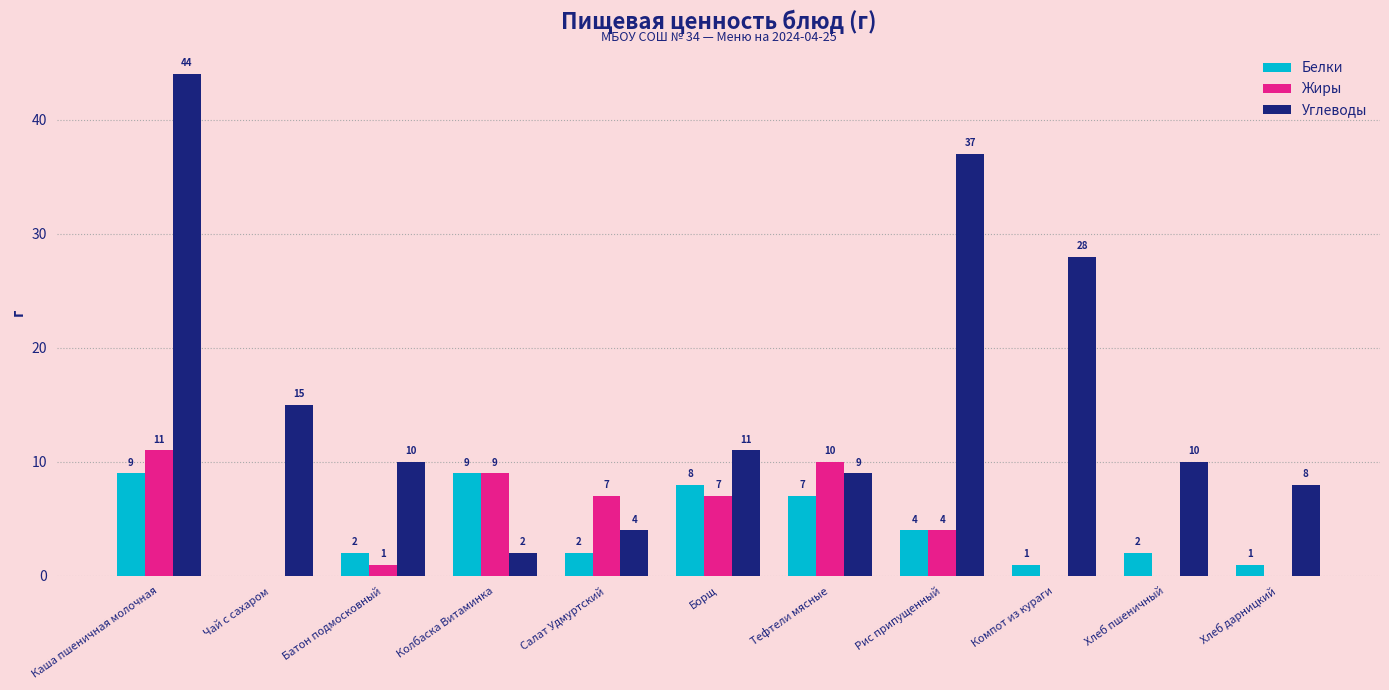

Reading right to left, transcribe all the data shown in this chart.

Белки: 1	2	1	4	7	8	2	9	2	0	9
Жиры: 0	0	0	4	10	7	7	9	1	0	11
Углеводы: 8	10	28	37	9	11	4	2	10	15	44